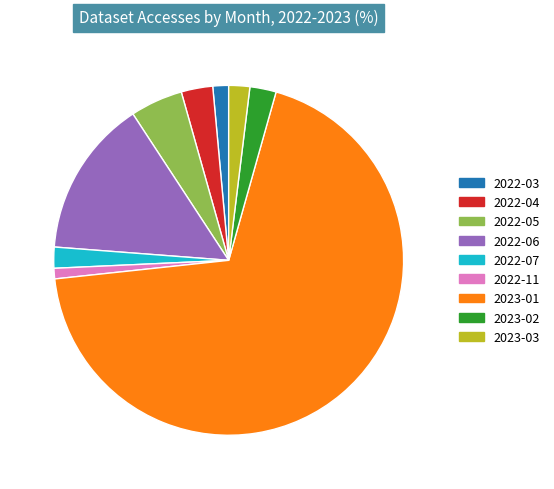

What is the largest slice in the pie chart?

2023-01